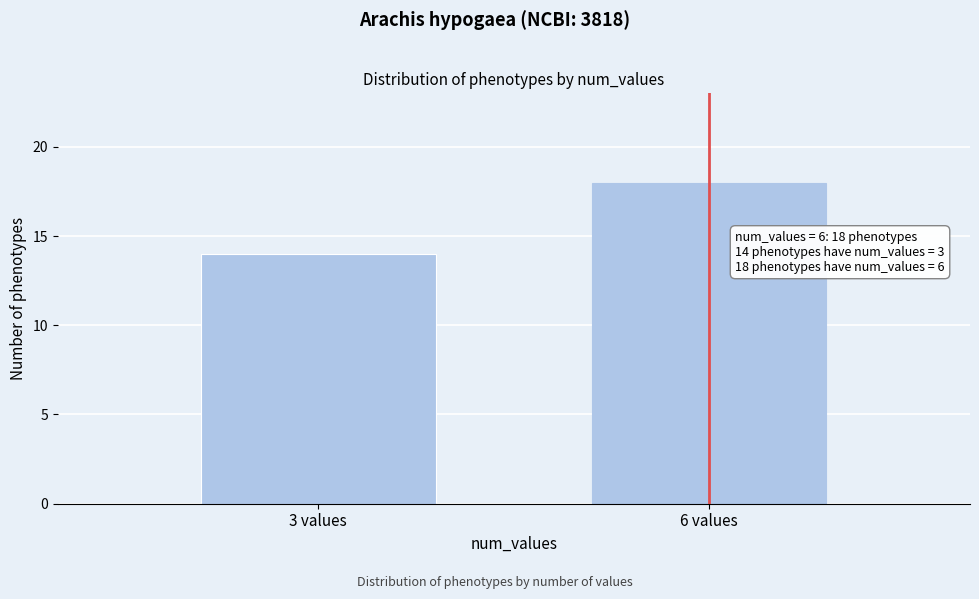

Reading left to right, extract all data points from this chart.

3 values=14	6 values=18